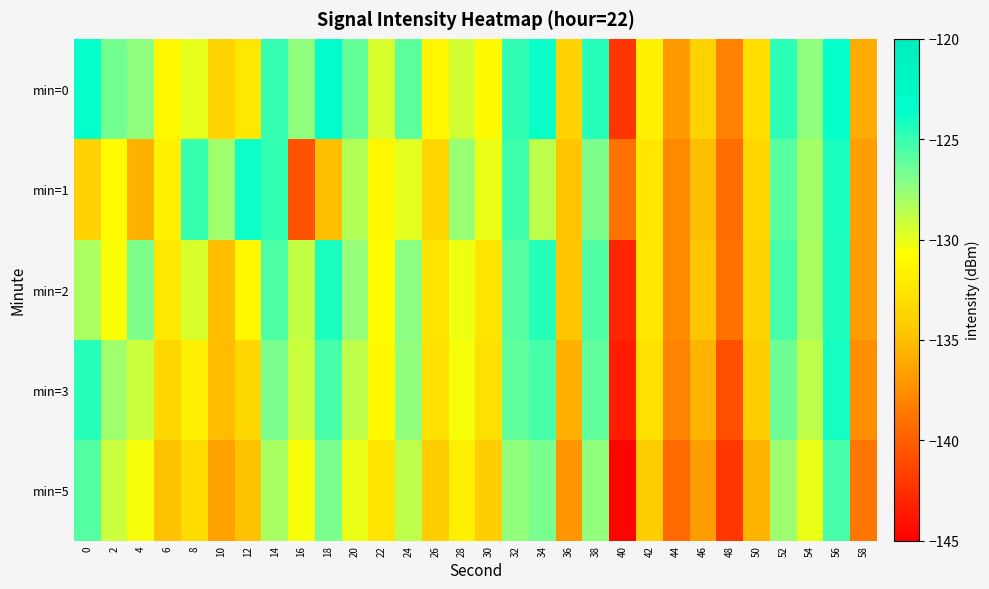

Reading left to right, what are all the values shown in this chart?

min=0: 0=-123.7	2=-126.6	4=-127.4	6=-131.3	8=-130.0	10=-133.7	12=-132.3	14=-124.9	16=-127.4	18=-123.3	20=-126.2	22=-129.5	24=-126.0	26=-131.3	28=-129.4	30=-131.1	32=-124.9	34=-123.8	36=-133.8	38=-124.6	40=-142.2	42=-131.6	44=-136.8	46=-133.8	48=-138.2	50=-133.0	52=-124.7	54=-127.4	56=-123.7	58=-136.0
min=1: 0=-133.9	2=-131.0	4=-135.6	6=-131.6	8=-125.1	10=-127.9	12=-123.9	14=-124.9	16=-140.7	18=-135.0	20=-128.4	22=-131.2	24=-129.9	26=-133.5	28=-127.7	30=-130.1	32=-125.2	34=-128.8	36=-134.6	38=-126.9	40=-139.0	42=-132.3	44=-137.7	46=-134.9	48=-139.2	50=-133.6	52=-125.9	54=-128.0	56=-124.3	58=-136.7
min=2: 0=-128.2	2=-130.6	4=-126.9	6=-132.2	8=-129.6	10=-134.9	12=-131.2	14=-125.6	16=-128.9	18=-124.2	20=-127.6	22=-130.9	24=-127.2	26=-132.6	28=-130.2	30=-132.6	32=-125.9	34=-124.6	36=-134.6	38=-125.7	40=-143.0	42=-132.3	44=-137.7	46=-134.6	48=-139.0	50=-133.7	52=-125.5	54=-128.2	56=-124.4	58=-136.8
min=3: 0=-124.6	2=-127.9	4=-129.1	6=-133.5	8=-131.8	10=-135.1	12=-133.5	14=-126.8	16=-129.1	18=-125.5	20=-128.8	22=-131.1	24=-127.5	26=-132.8	28=-130.5	30=-132.8	32=-126.1	34=-125.5	36=-135.8	38=-126.1	40=-143.5	42=-132.8	44=-138.1	46=-135.5	48=-140.8	50=-134.1	52=-126.5	54=-128.8	56=-124.1	58=-137.5
min=5: 0=-125.8	2=-129.1	4=-130.5	6=-134.8	8=-133.1	10=-136.5	12=-134.8	14=-128.1	16=-130.5	18=-126.8	20=-130.1	22=-132.5	24=-128.8	26=-134.1	28=-131.8	30=-134.1	32=-127.5	34=-126.8	36=-137.1	38=-127.5	40=-144.8	42=-134.1	44=-139.5	46=-136.8	48=-142.1	50=-135.5	52=-127.8	54=-130.1	56=-125.5	58=-138.8